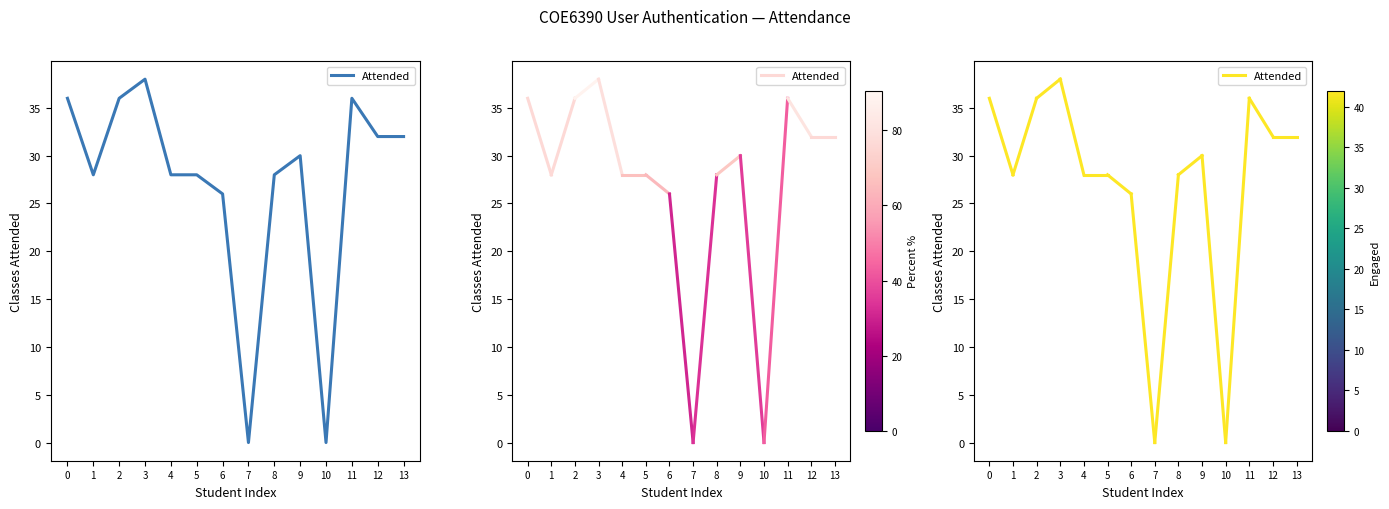

How many lines are shown in the chart?

1